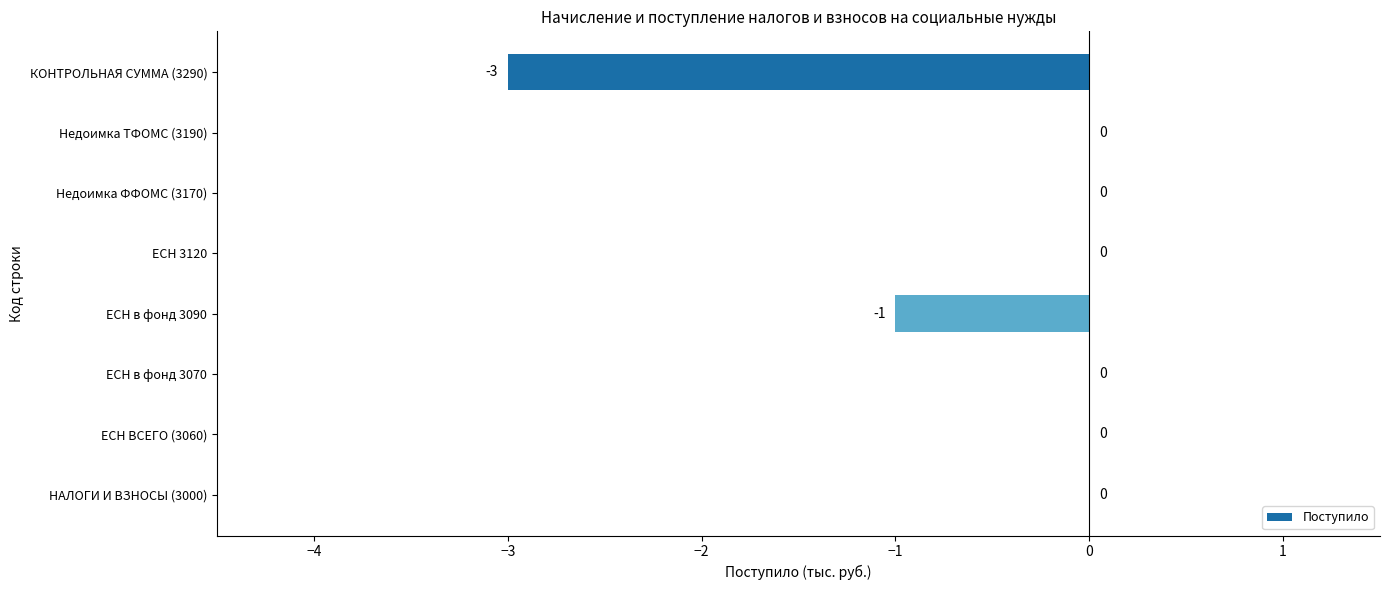

Are the bars grouped side by side (vs. stacked)?

No